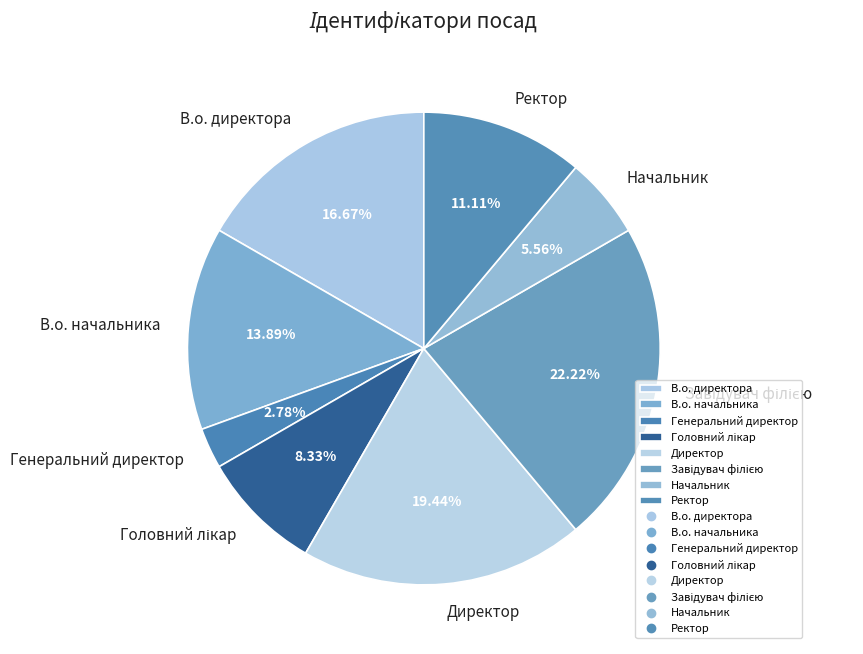

What percentage is the В.о. начальника slice, to the nearest percent?

14%